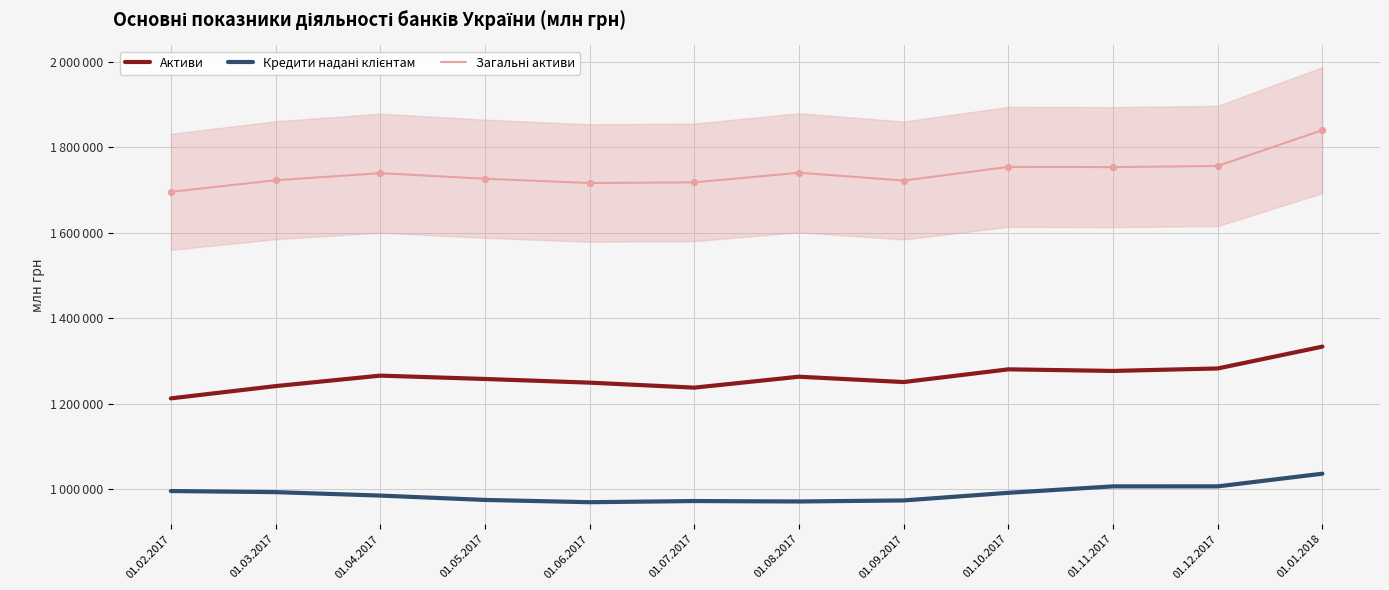

Which series contains the highest Y value?

Загальні активи